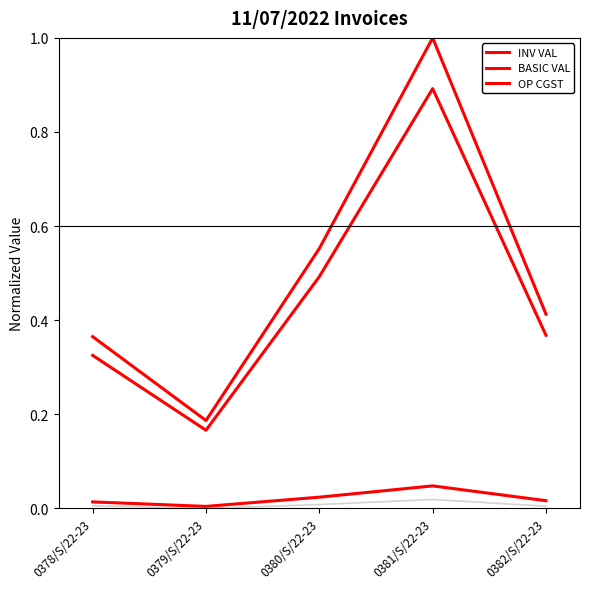

Is this an area chart (filled region under the line)?

No